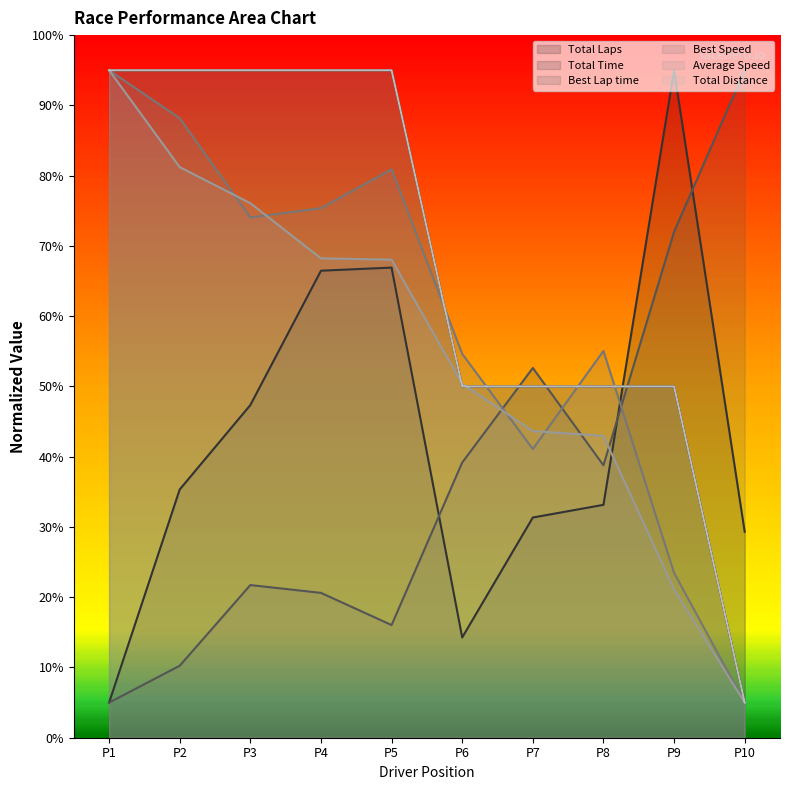

Where does the Average Speed series first go above 68?

P1